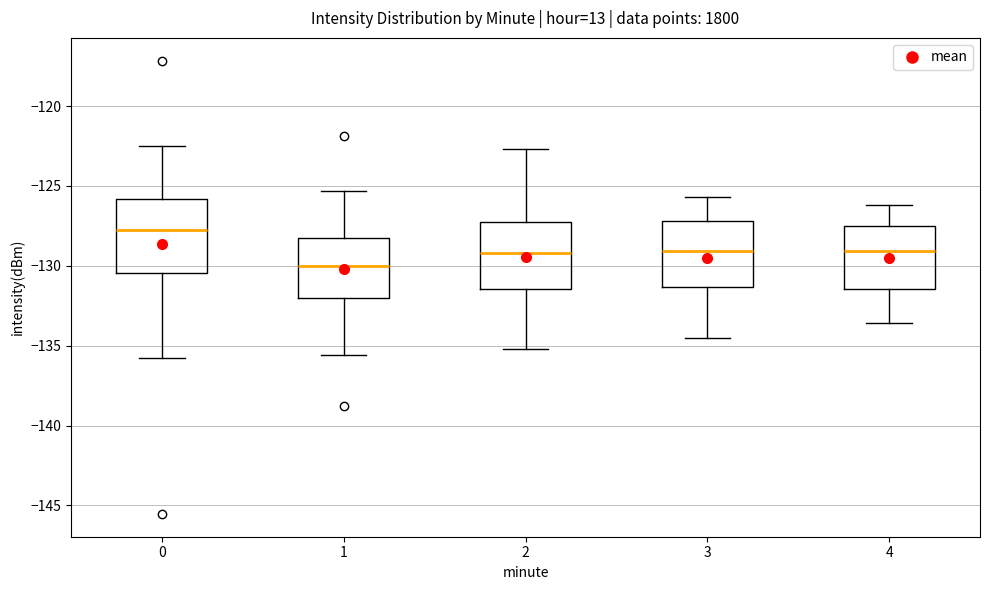

Which box's median line is the lowest?

1